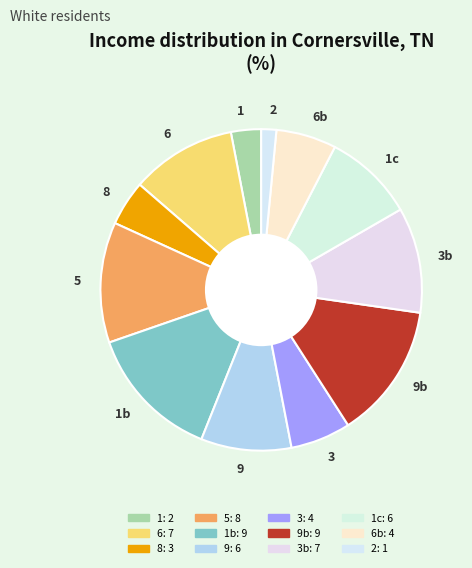

Does 1c represent more than half of the total?

No